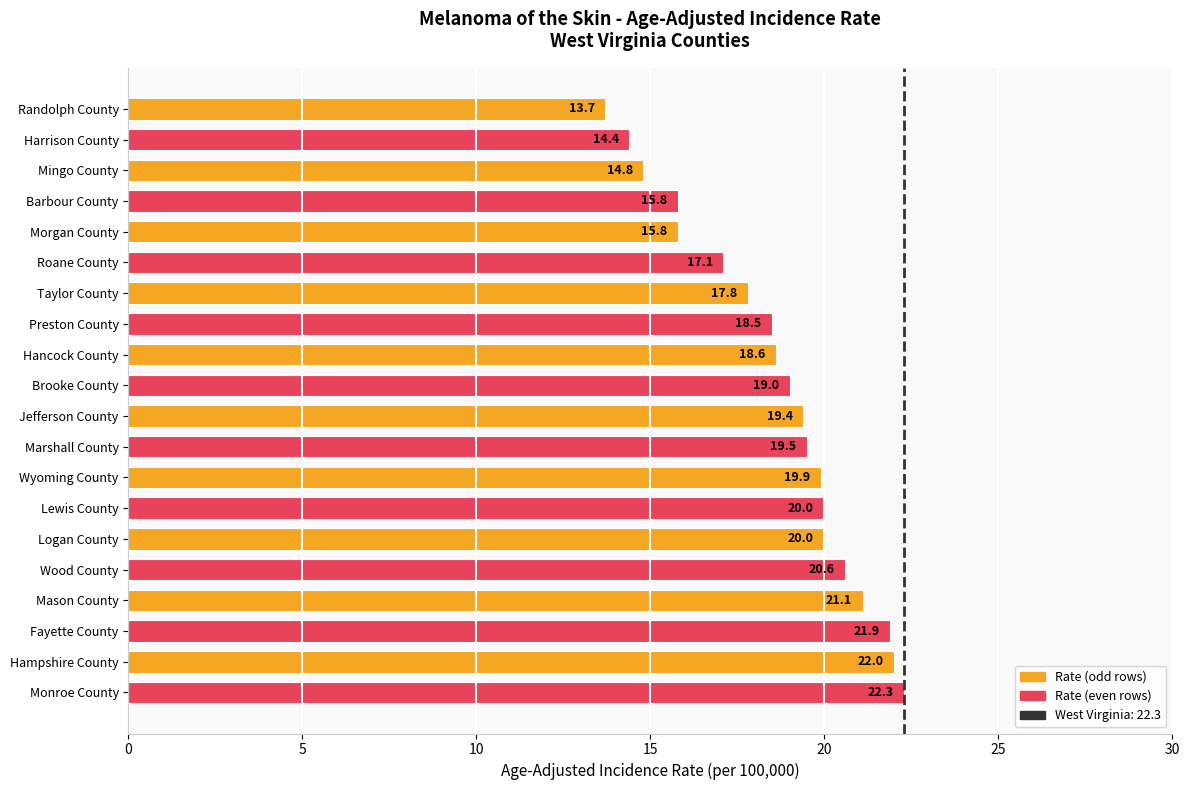

The chart shows a value of 9.7 at Logan County. True or false?

False